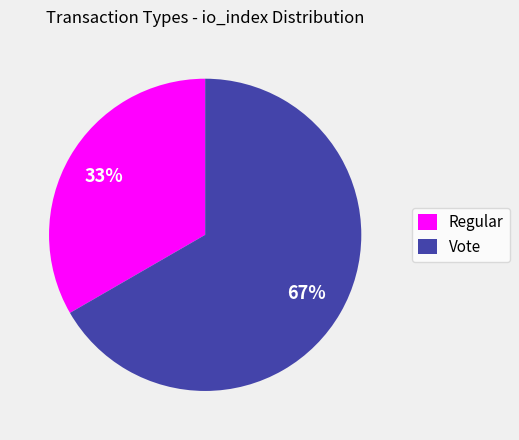

To the nearest percent, what is the combined percentage of Vote and Regular?

100%